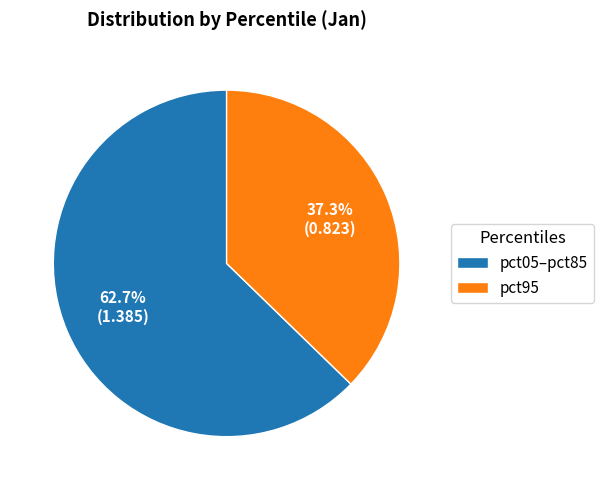

Combined, what portion of the pie is pct05–pct85 and pct95?

100.0%